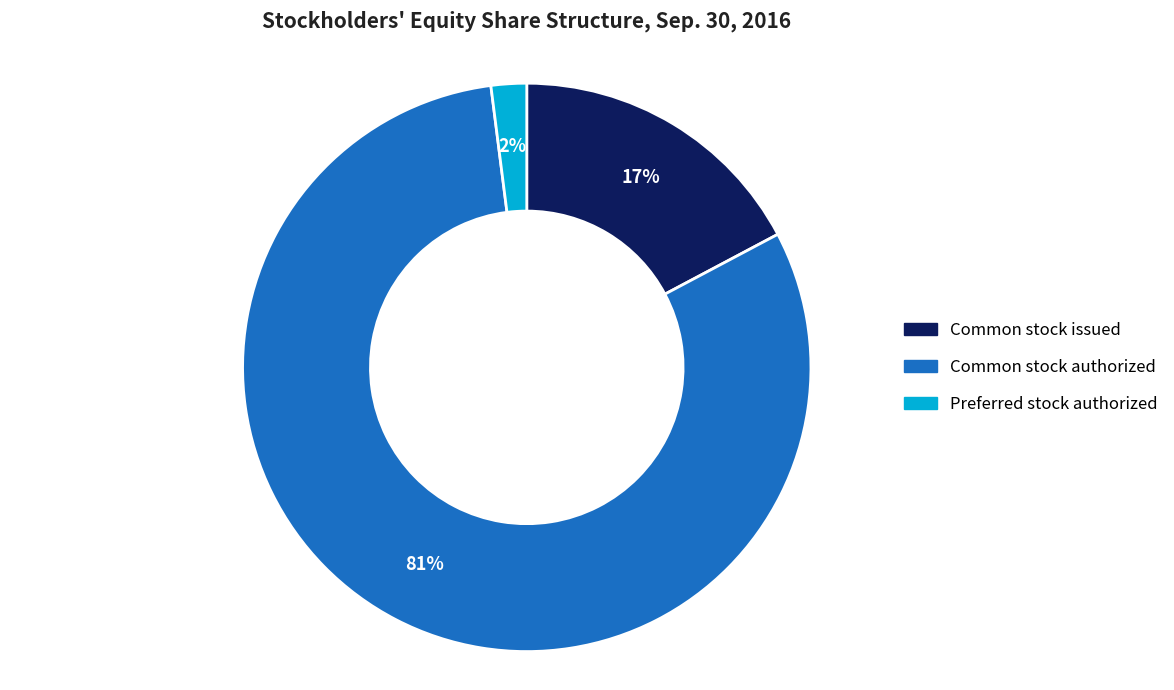

How many slices are in this pie chart?

3